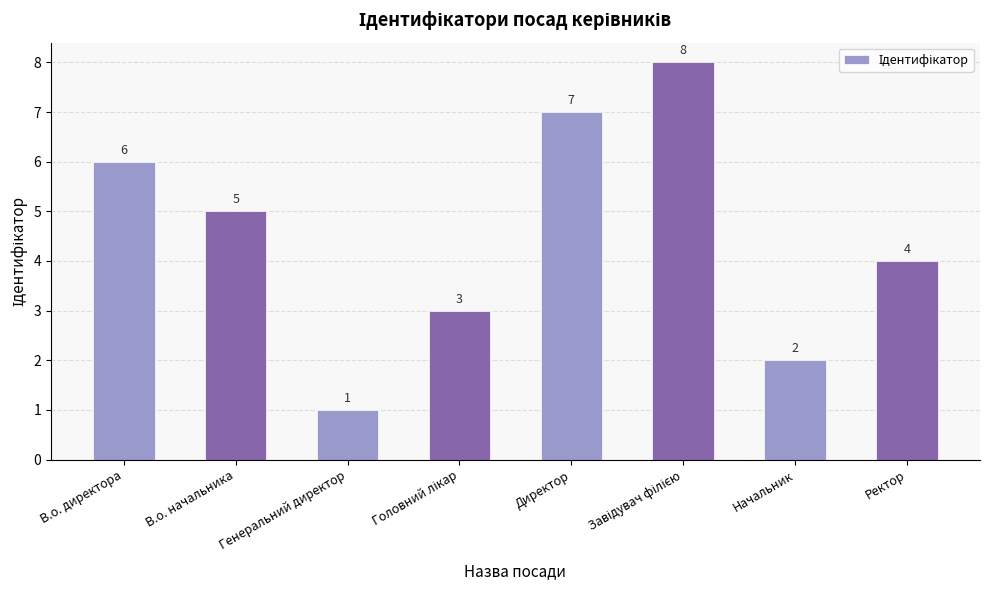

Are the bars grouped side by side (vs. stacked)?

No